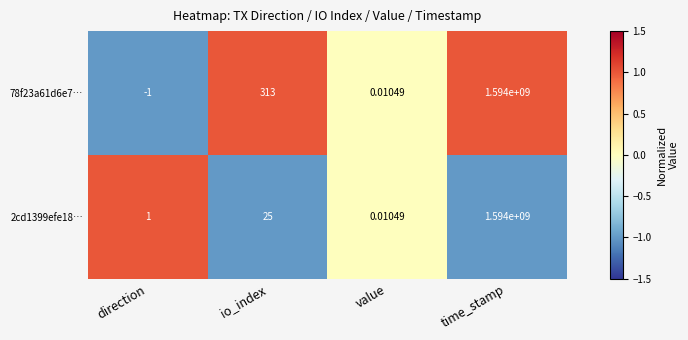

Which category has the lowest value across all series?

direction